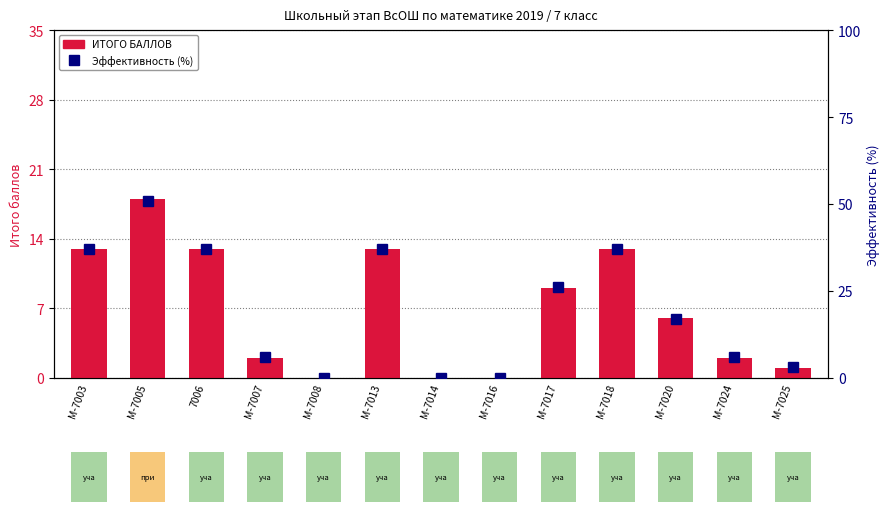

Which has a higher value, 7006 or М-7016?

7006